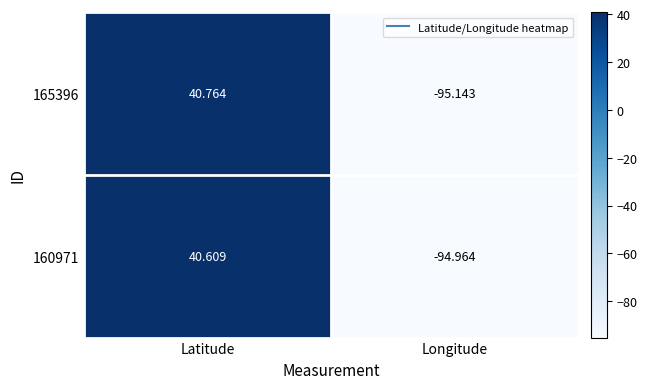

Is the value of 160971 at Latitude greater than the value of 165396 at Latitude?

No